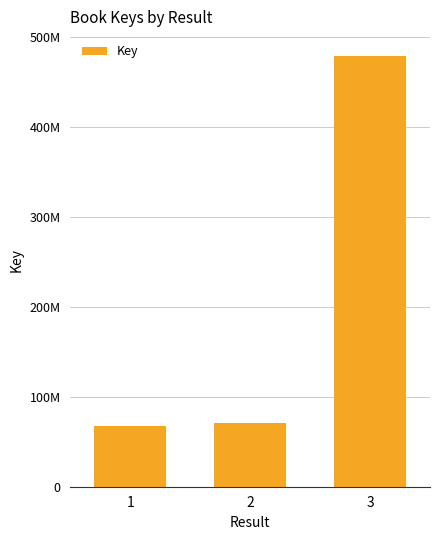

What value does the data have at 2, to the nearest 100?

71263300